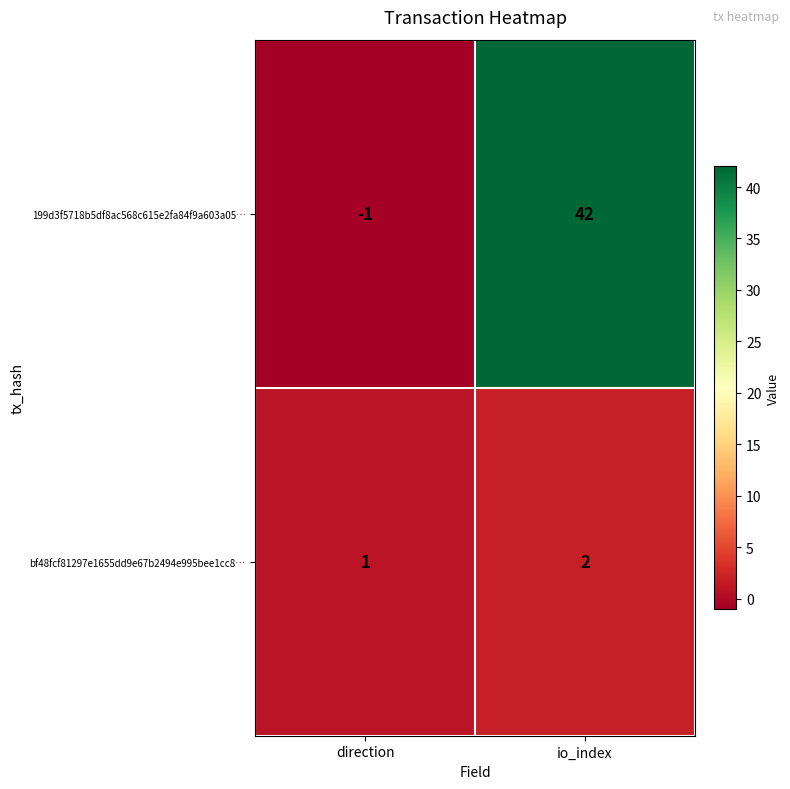

Reading left to right, transcribe all the data shown in this chart.

199d3f5718b5df8ac568c615e2fa84f9a603a05…: direction=-1	io_index=42
bf48fcf81297e1655dd9e67b2494e995bee1cc8…: direction=1	io_index=2